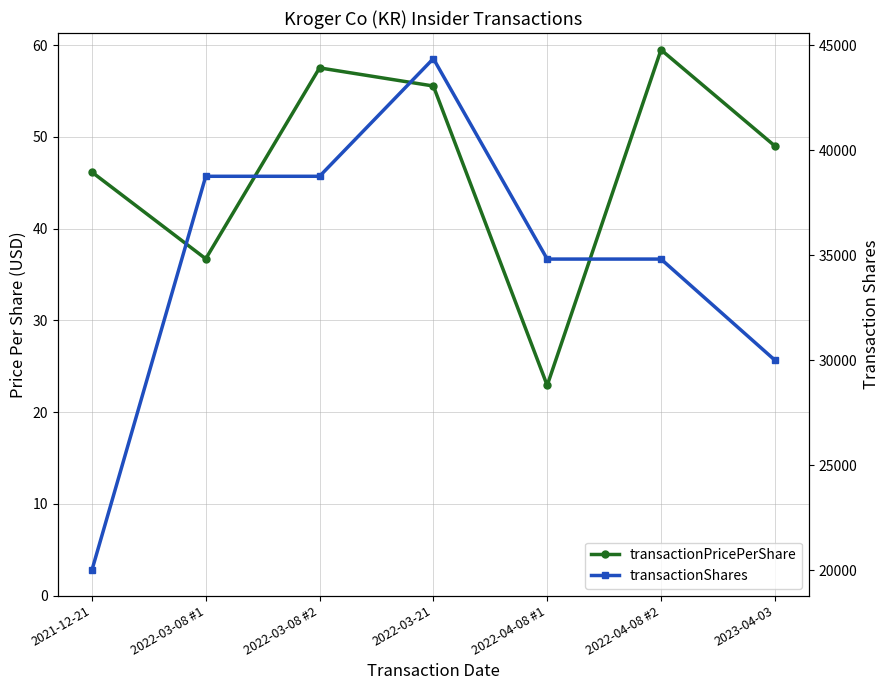

At which category is the sum across all series the highest?

2022-03-21